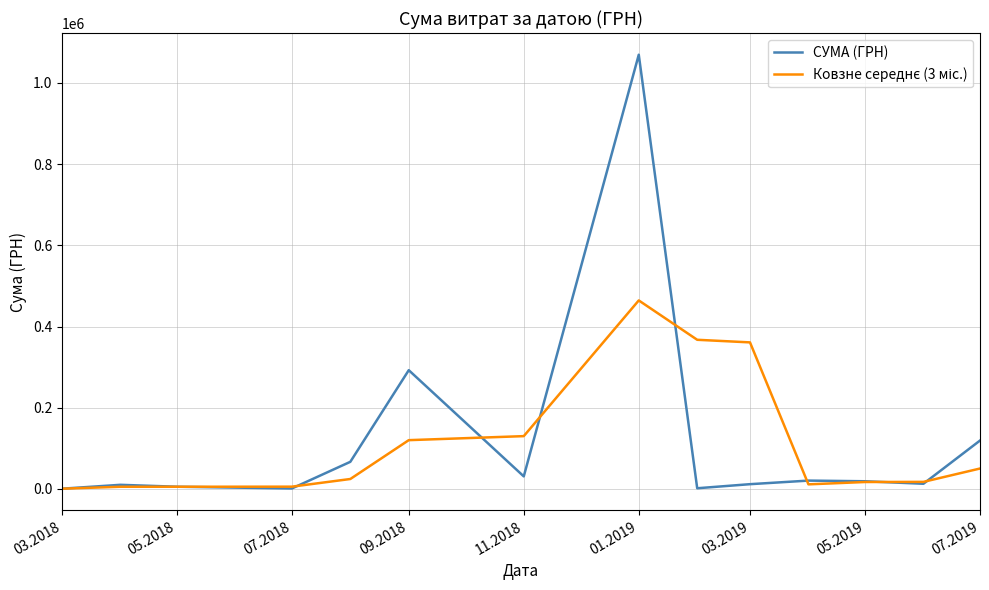

Which series has the widest spread of values?

СУМА (ГРН)